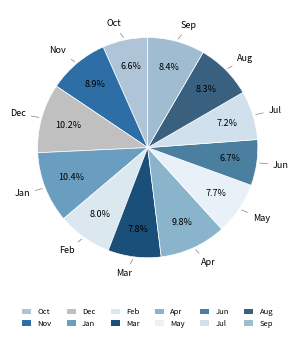

How many slices are in this pie chart?

12